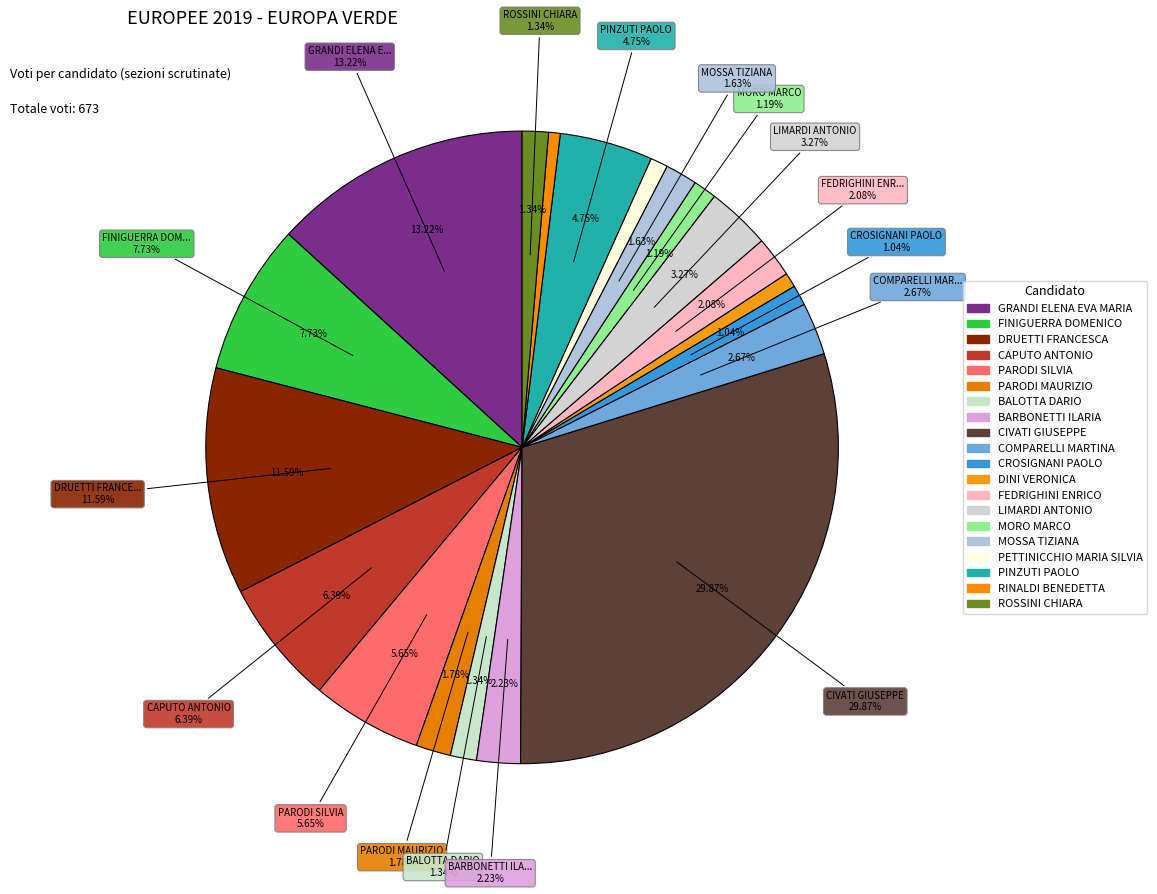

To the nearest percent, what is the difference between the largest and smallest slice percentages?

29%